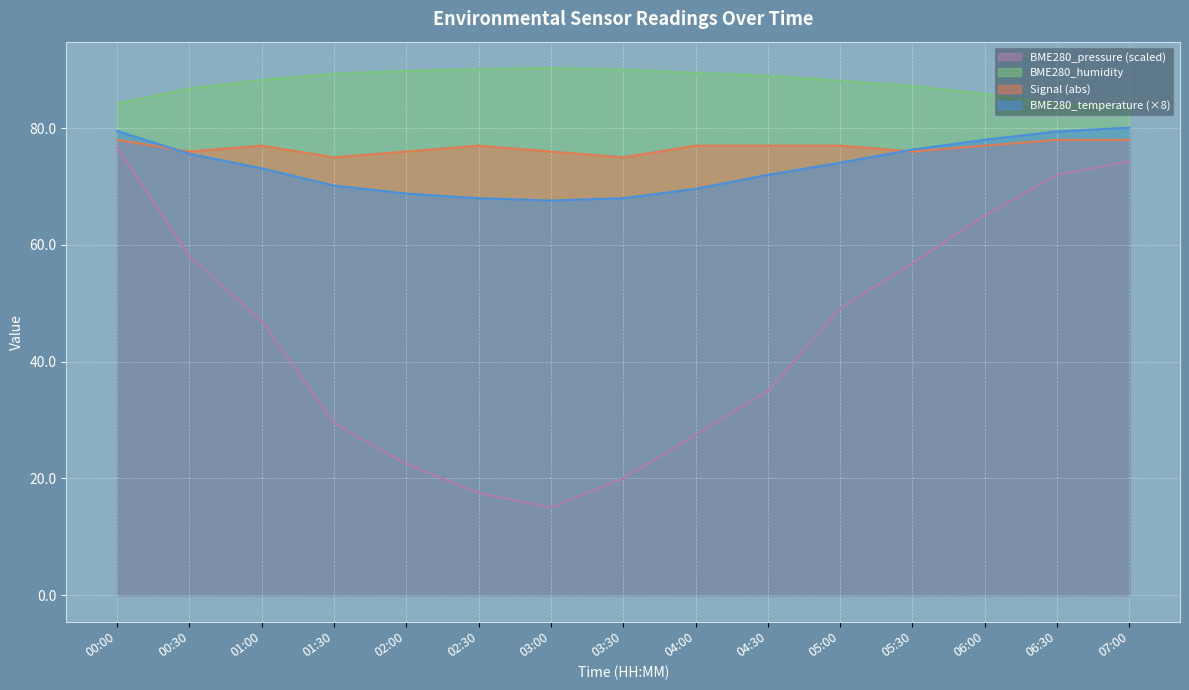

Count the number of data series in this chart.

4